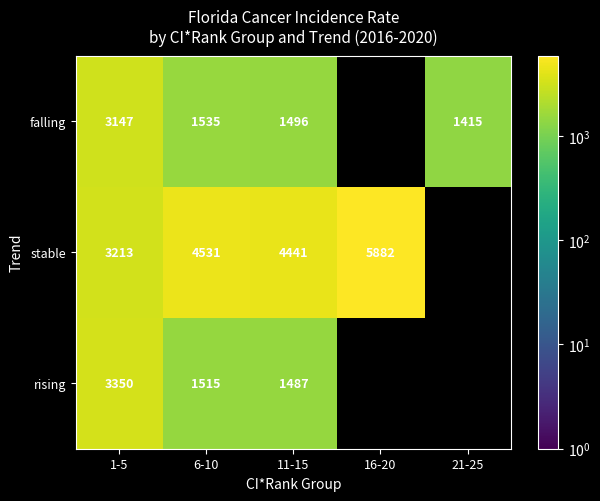

Which label corresponds to the largest value in the chart?

16-20